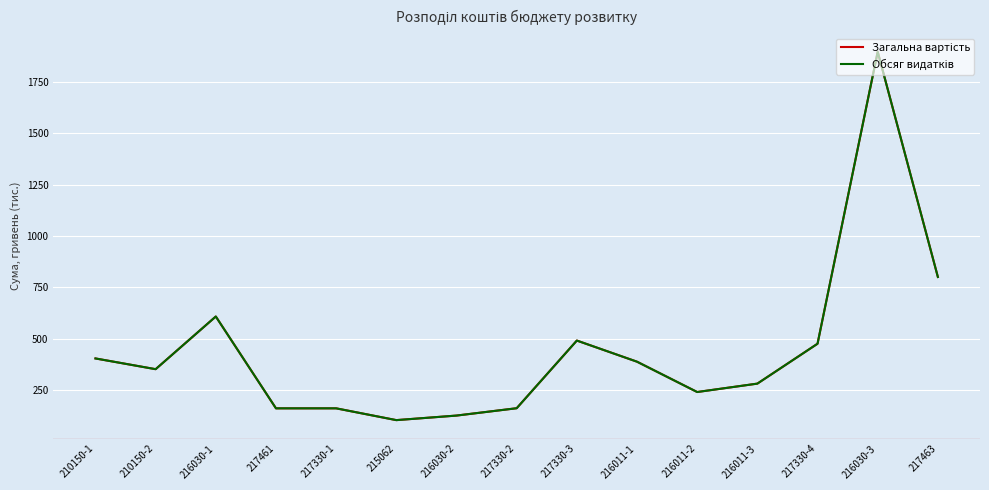

Does the chart have visible grid lines?

Yes